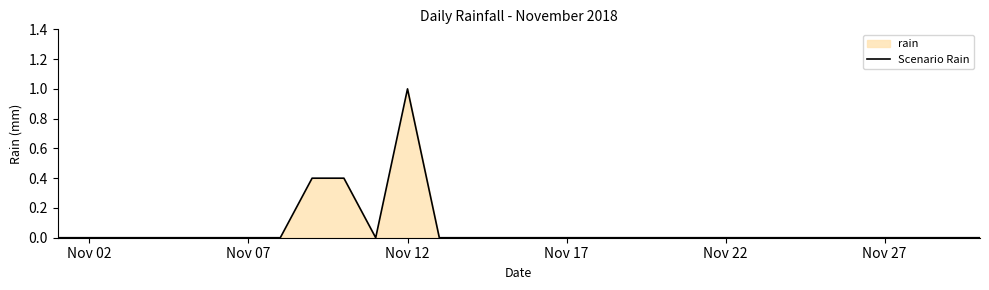

What is the difference between the maximum and minimum values?

1.0